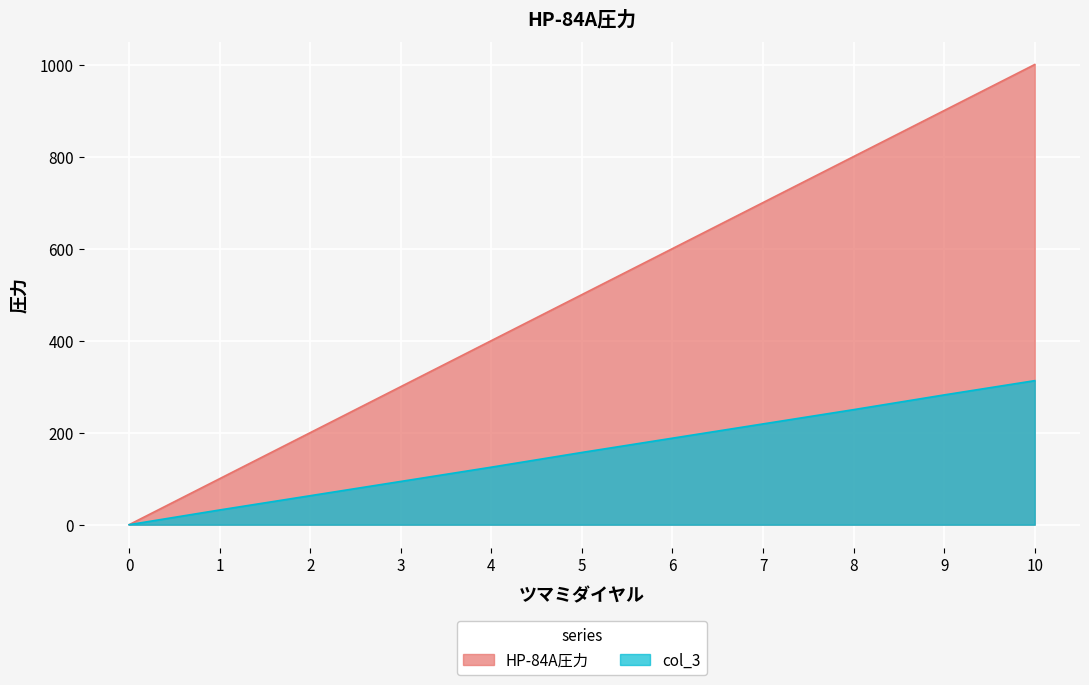

Which series has the widest spread of values?

HP-84A圧力